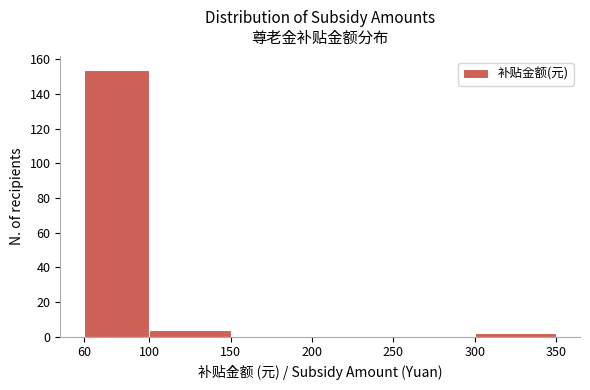

Over which range of the x-axis is the bar tallest?

60 to 100